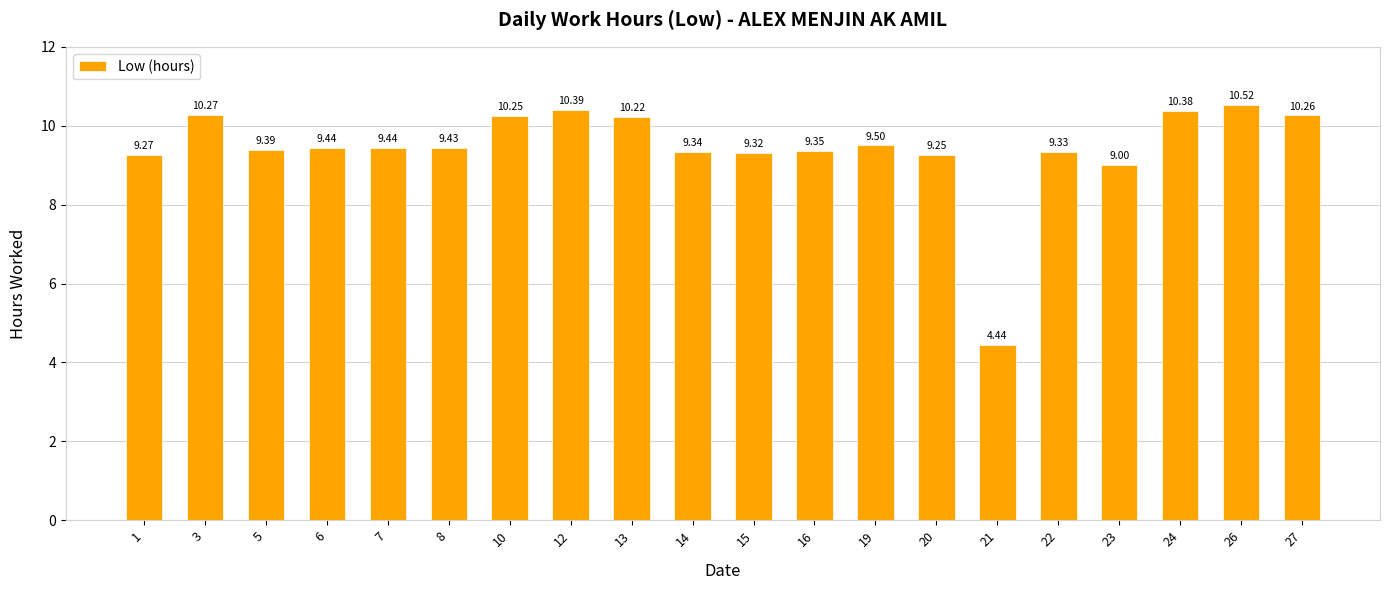

Where does the data first go above 9?

1